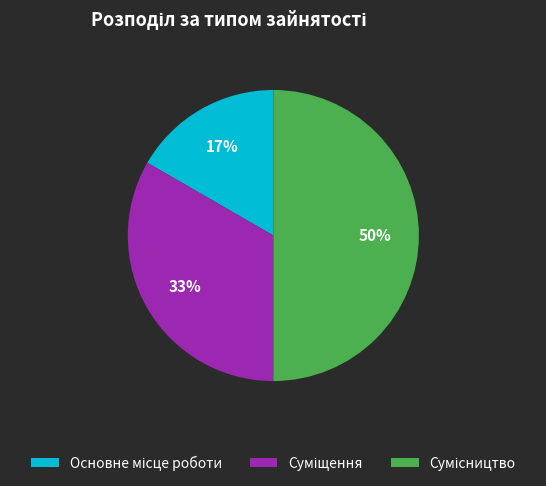

To the nearest percent, what is the average slice percentage?

33%